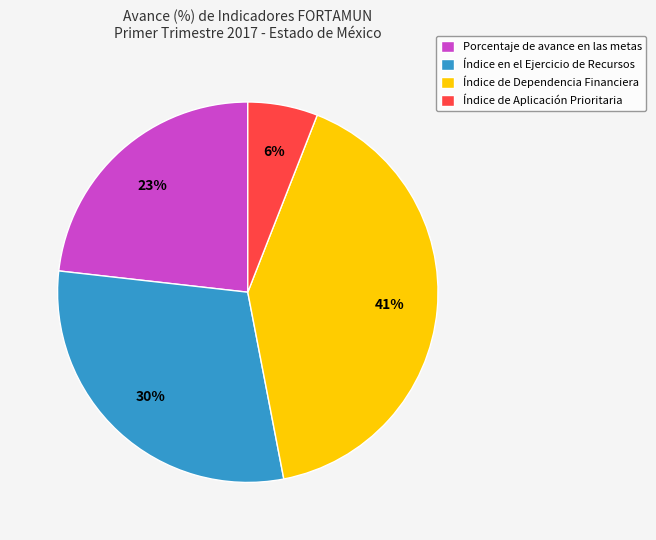

Is it true that Índice de Aplicación Prioritaria is 6% of the pie?

True